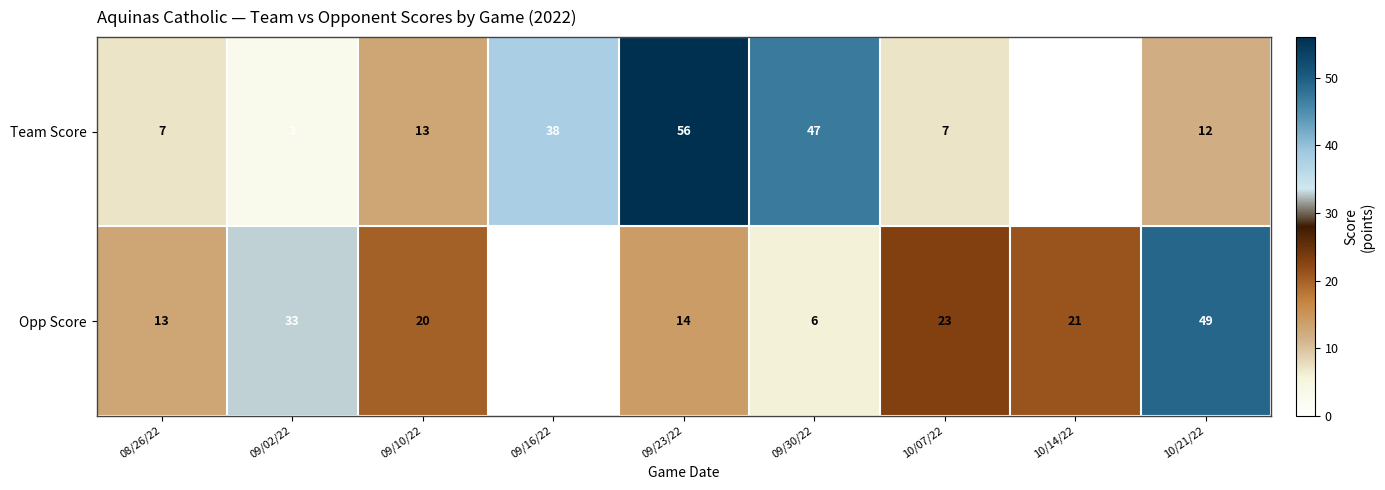

Read the Opp Score value at 10/14/22, to the nearest 5.

20